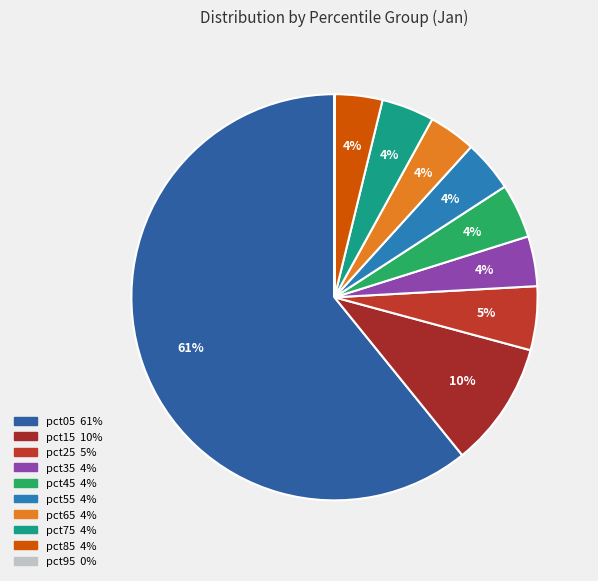

To the nearest percent, what is the combined percentage of pct35 and pct95?

4%